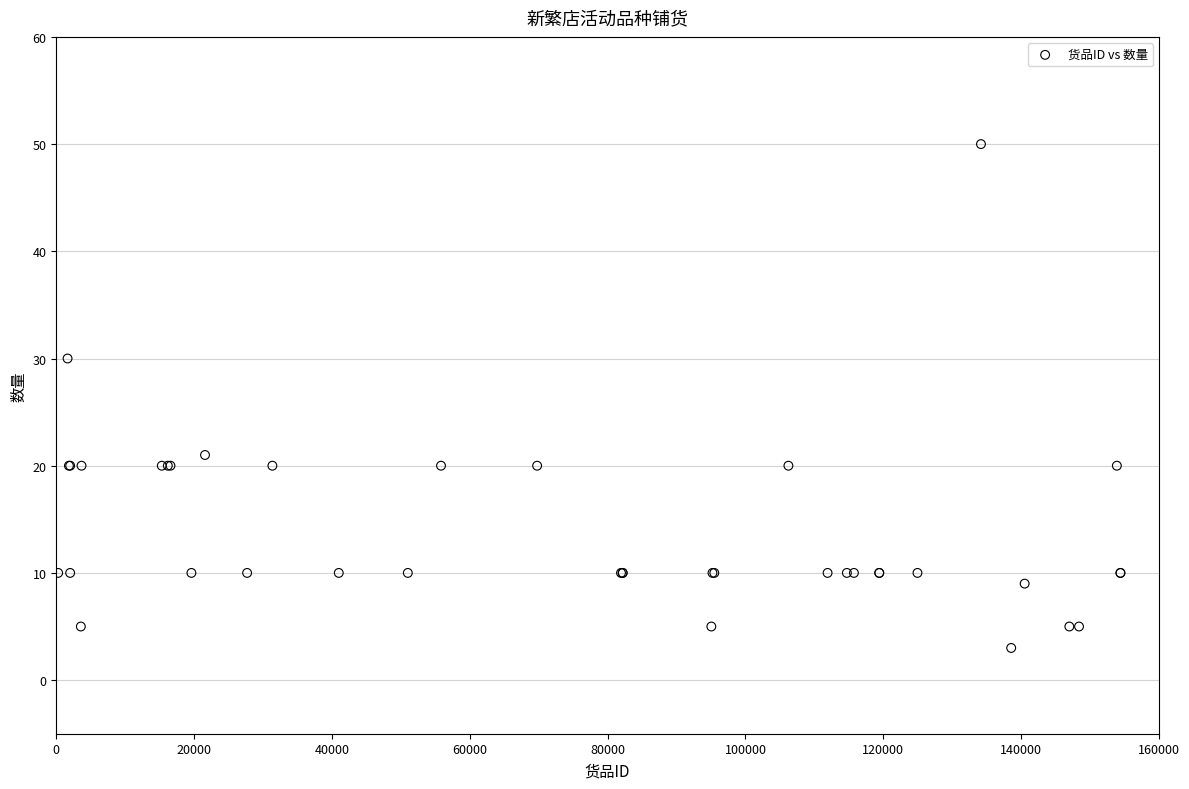

What Y value in the scatter plot is closest to 26?

30